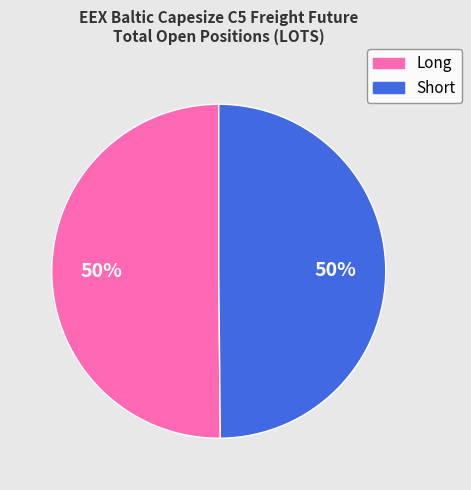

Do Short and Long together represent more than half of the pie?

Yes